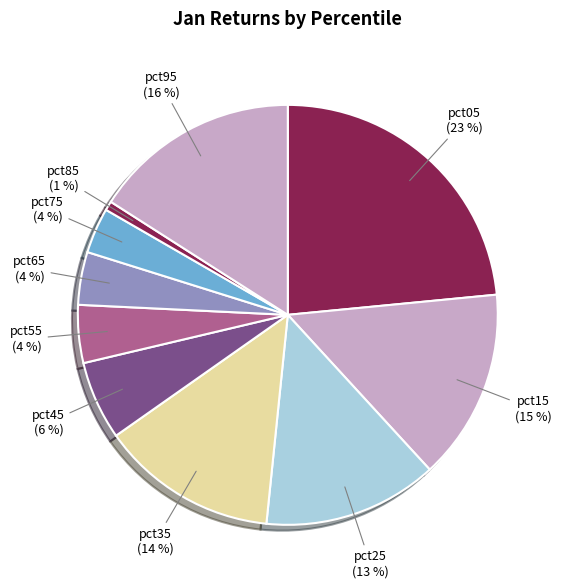

Which category has the biggest portion of the pie?

pct05